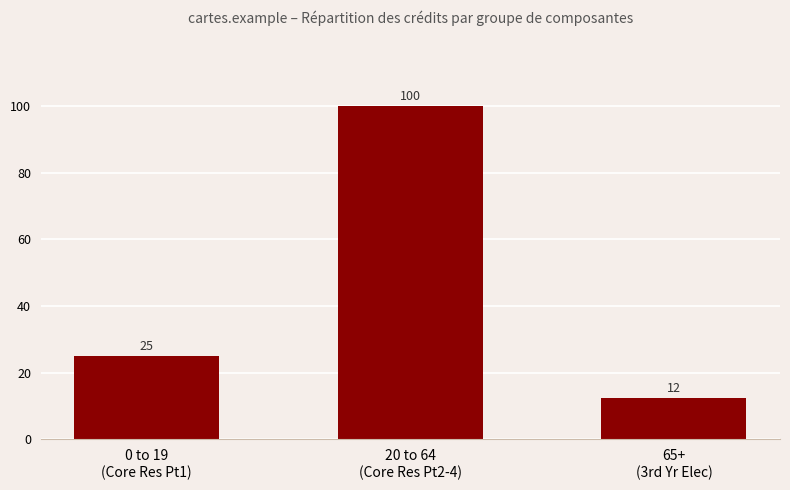

List the labels in order of value, smallest first.

65+
(3rd Yr Elec), 0 to 19
(Core Res Pt1), 20 to 64
(Core Res Pt2-4)